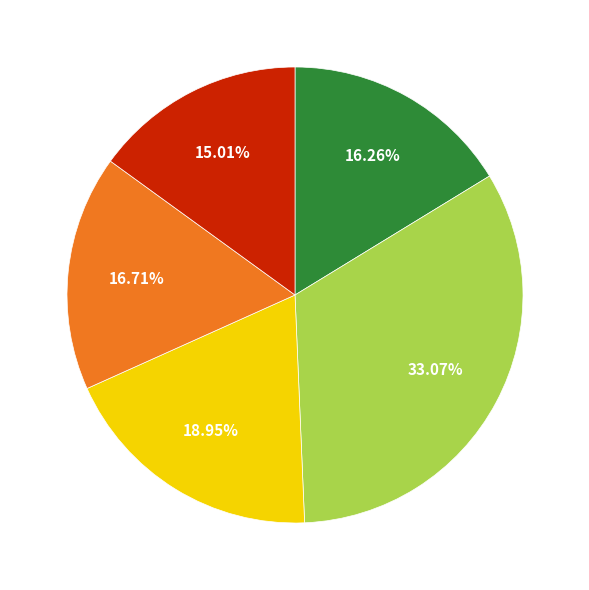

Is there any slice that represents more than half of the pie?

No